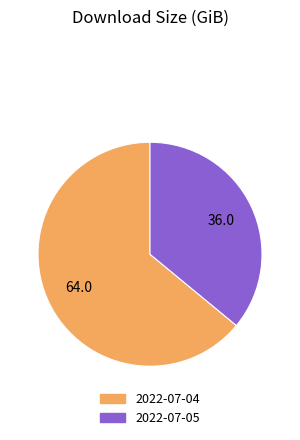

Count the number of slices in the pie.

2